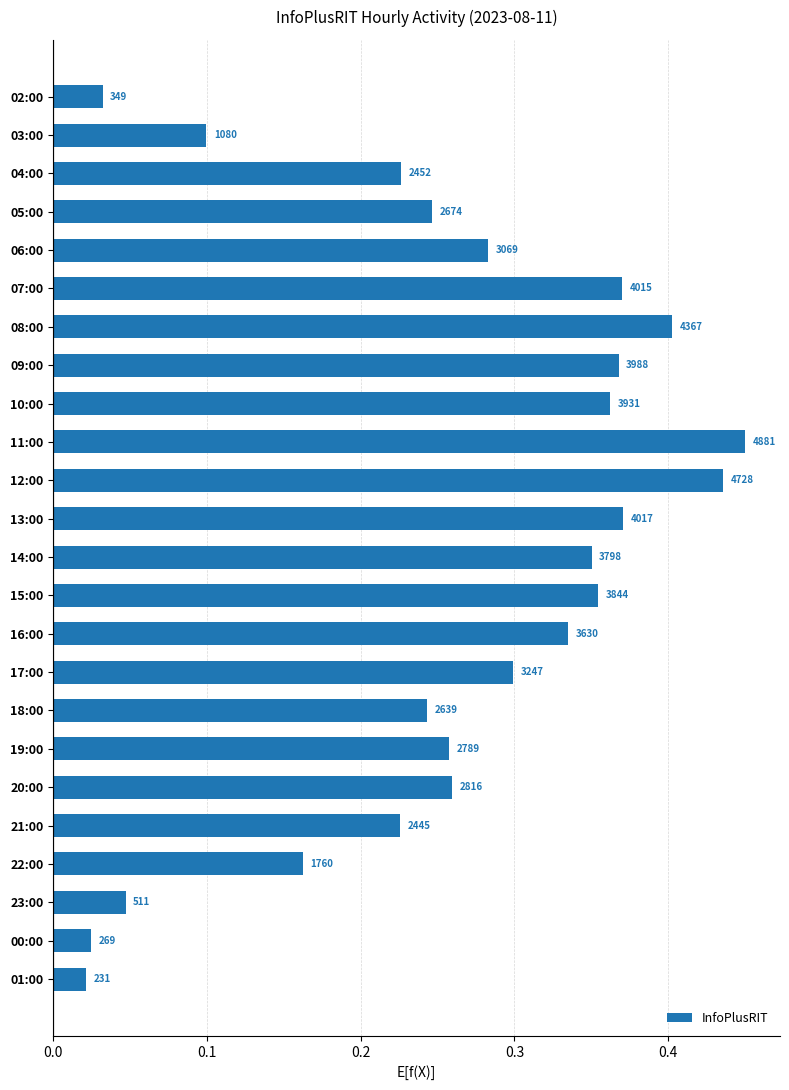

Does the chart contain any negative values?

No